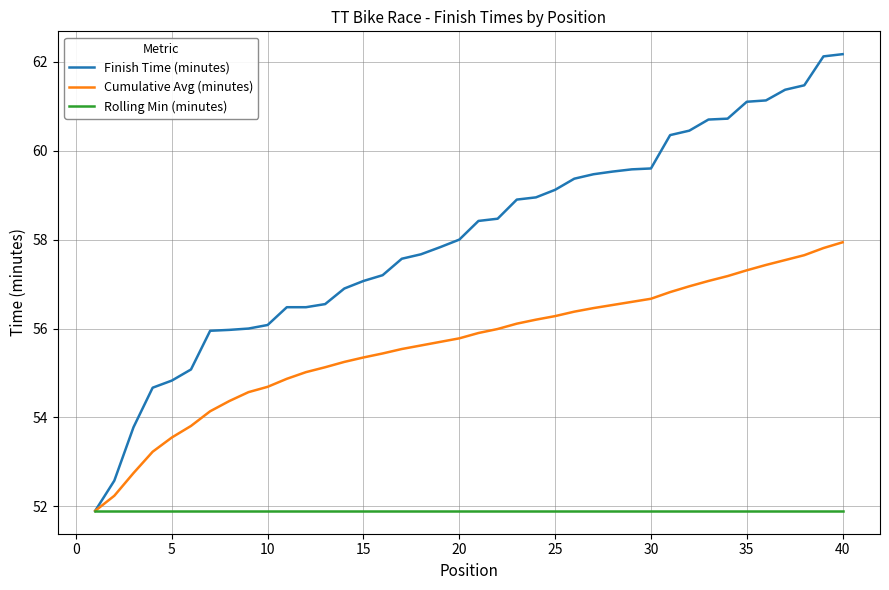

What is the minimum value for Rolling Min (minutes)?

51.9